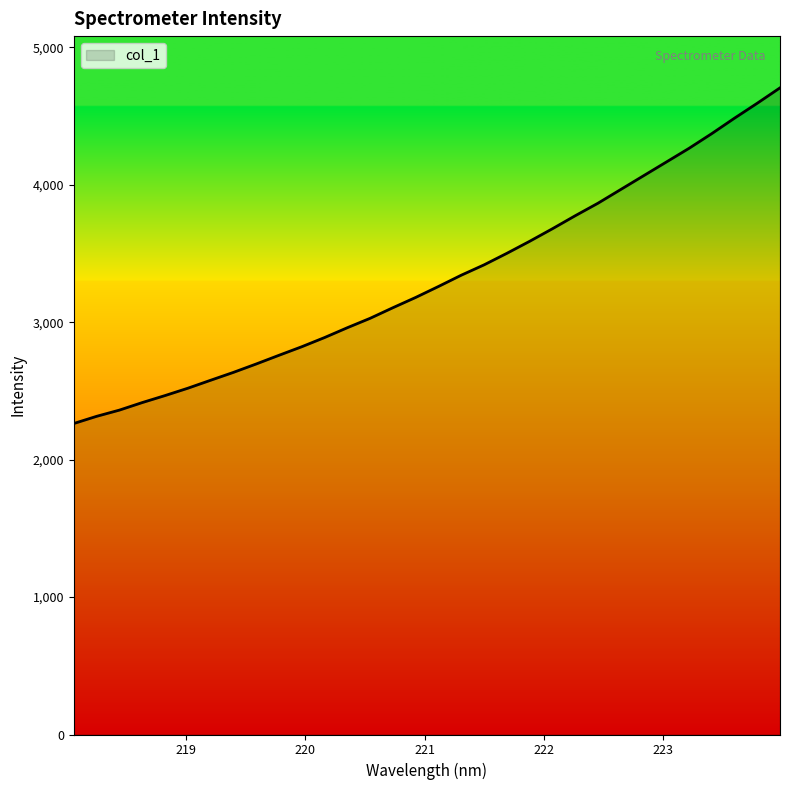

What is the difference between the maximum and minimum values?

2442.5